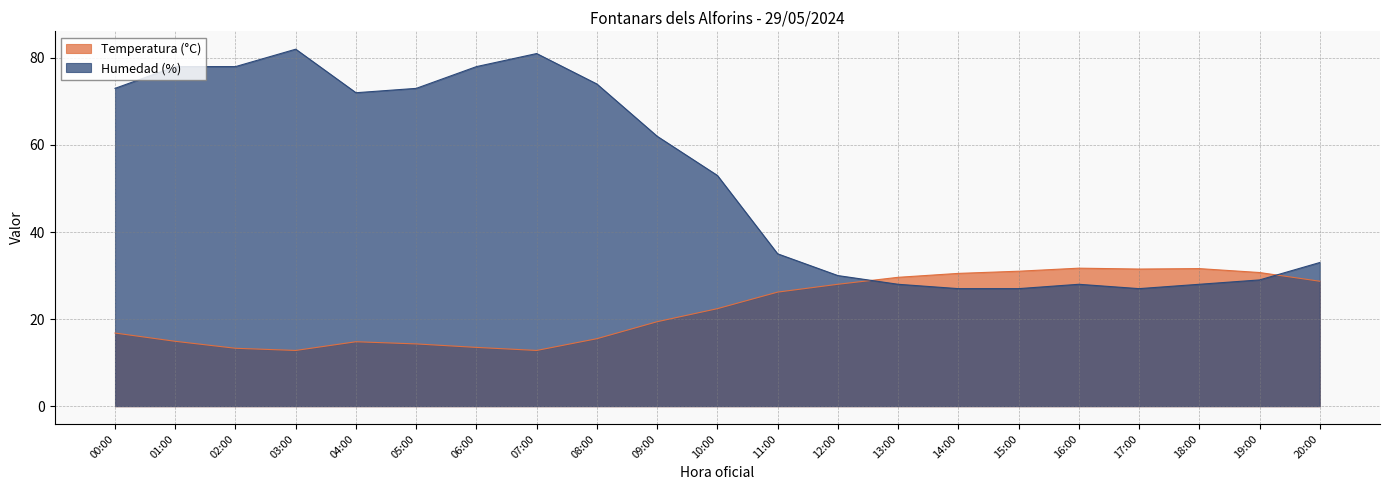

How many values in the Temperatura (°C) series are below 22?

10